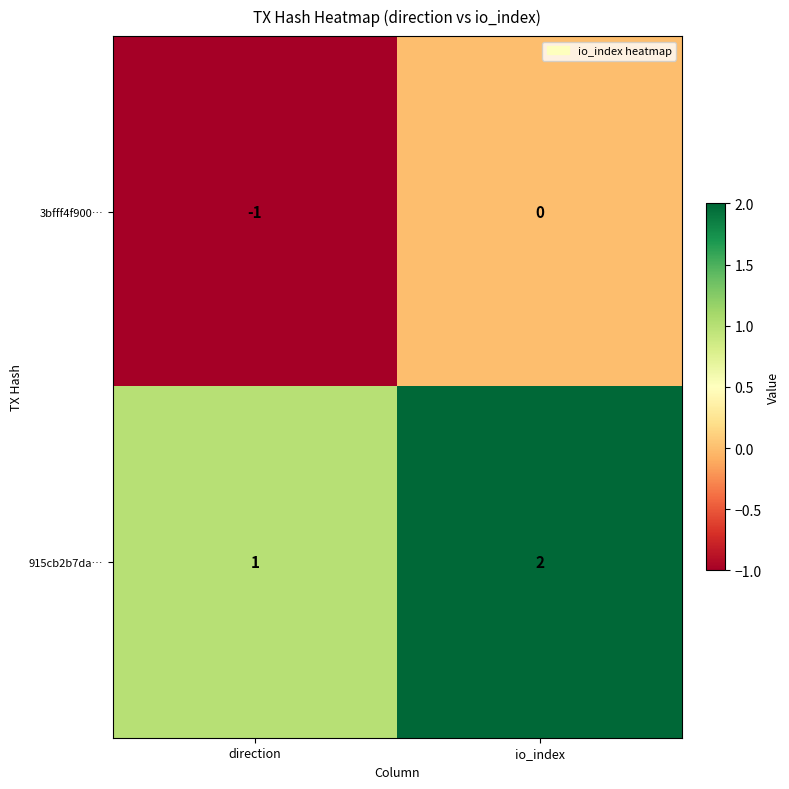

Rank the series by their maximum value, from highest to lowest.

915cb2b7da…, 3bfff4f900…